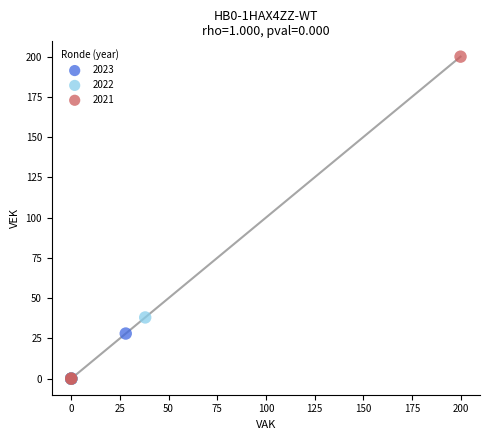

What are all the series names shown in the legend?

2023, 2022, 2021